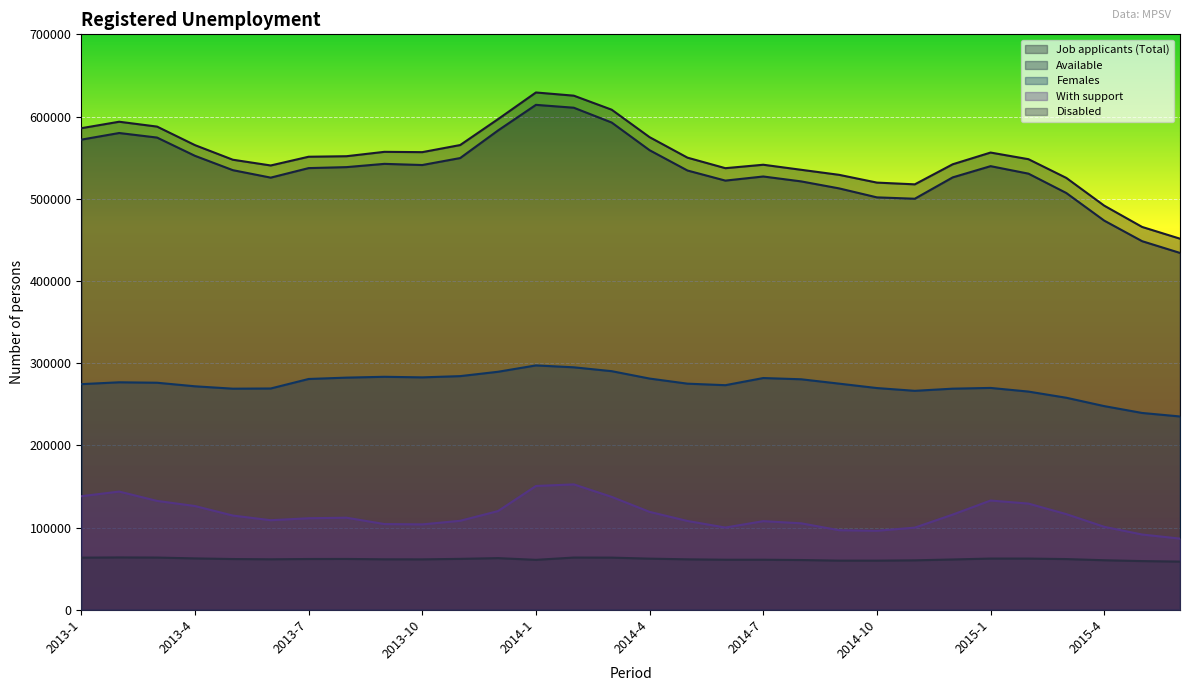

What is the difference between the highest and lowest values at 2014-9?

469353